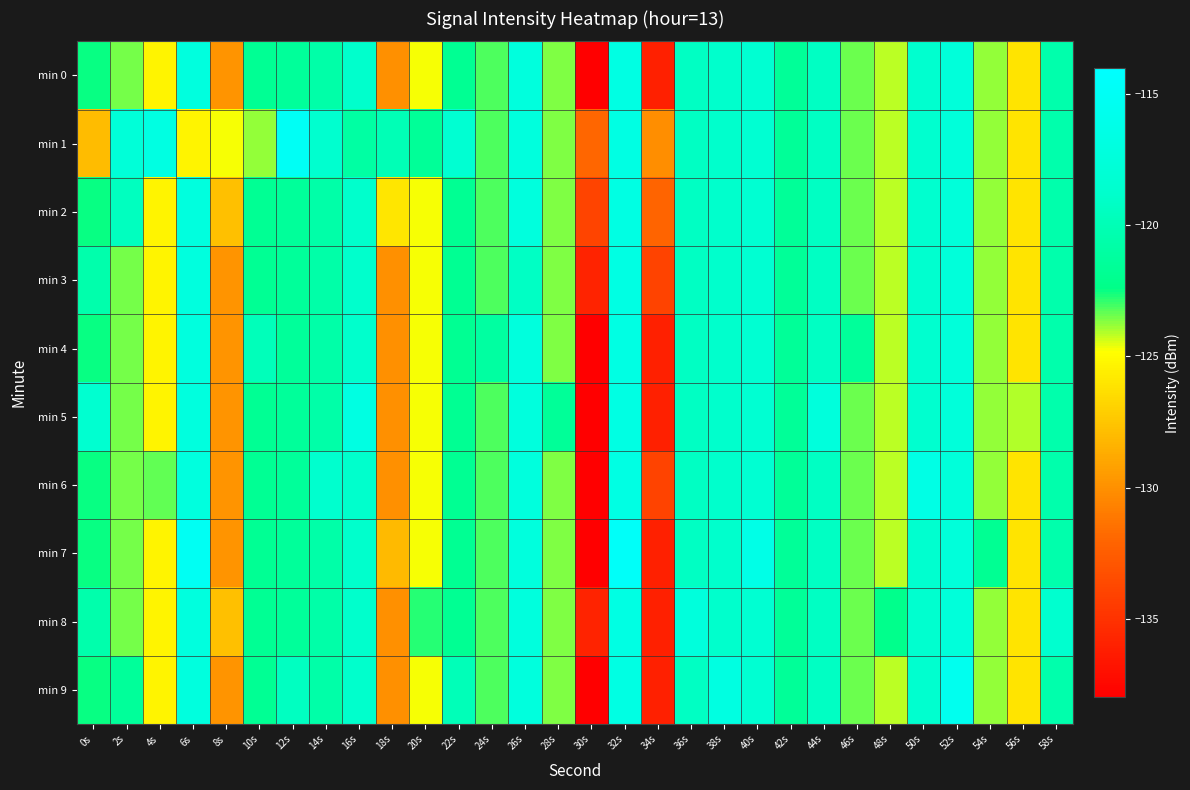

Reading left to right, extract all data points from this chart.

min 0: 0s=-122.5	2s=-123.5	4s=-125.3	6s=-117.2	8s=-129.8	10s=-121.7	12s=-121.4	14s=-120.7	16s=-118.8	18s=-130.0	20s=-124.8	22s=-121.9	24s=-123.1	26s=-117.2	28s=-123.6	30s=-137.9	32s=-116.6	34s=-136.1	36s=-119.3	38s=-118.8	40s=-118.3	42s=-121.5	44s=-119.3	46s=-123.4	48s=-124.2	50s=-118.5	52s=-117.5	54s=-123.8	56s=-126.0	58s=-120.6
min 1: 0s=-128.0	2s=-117.7	4s=-116.7	6s=-125.3	8s=-124.7	10s=-123.8	12s=-115.0	14s=-118.5	16s=-121.0	18s=-120.0	20s=-121.5	22s=-118.3	24s=-123.1	26s=-117.2	28s=-123.6	30s=-131.9	32s=-116.6	34s=-130.1	36s=-119.3	38s=-118.8	40s=-118.3	42s=-121.5	44s=-119.3	46s=-123.4	48s=-124.2	50s=-118.5	52s=-117.5	54s=-123.8	56s=-126.0	58s=-120.6
min 2: 0s=-122.5	2s=-119.5	4s=-125.3	6s=-117.2	8s=-127.8	10s=-121.7	12s=-121.4	14s=-120.7	16s=-118.8	18s=-126.0	20s=-124.8	22s=-121.9	24s=-123.1	26s=-117.2	28s=-123.6	30s=-133.9	32s=-116.6	34s=-132.1	36s=-119.3	38s=-118.8	40s=-118.3	42s=-121.5	44s=-119.3	46s=-123.4	48s=-124.2	50s=-118.5	52s=-117.5	54s=-123.8	56s=-126.0	58s=-120.6
min 3: 0s=-120.5	2s=-123.5	4s=-125.3	6s=-117.2	8s=-129.8	10s=-121.7	12s=-121.4	14s=-120.7	16s=-118.8	18s=-130.0	20s=-124.8	22s=-121.9	24s=-123.1	26s=-119.2	28s=-123.6	30s=-135.9	32s=-116.6	34s=-134.1	36s=-119.3	38s=-118.8	40s=-118.3	42s=-121.5	44s=-119.3	46s=-123.4	48s=-124.2	50s=-118.5	52s=-117.5	54s=-123.8	56s=-126.0	58s=-120.6
min 4: 0s=-122.5	2s=-123.5	4s=-125.3	6s=-117.2	8s=-129.8	10s=-119.7	12s=-121.4	14s=-120.7	16s=-118.8	18s=-130.0	20s=-124.8	22s=-121.9	24s=-121.1	26s=-117.2	28s=-123.6	30s=-137.9	32s=-116.6	34s=-136.1	36s=-119.3	38s=-118.8	40s=-118.3	42s=-121.5	44s=-119.3	46s=-121.4	48s=-124.2	50s=-118.5	52s=-117.5	54s=-123.8	56s=-126.0	58s=-120.6
min 5: 0s=-118.5	2s=-123.5	4s=-125.3	6s=-117.2	8s=-129.8	10s=-121.7	12s=-121.4	14s=-120.7	16s=-116.8	18s=-130.0	20s=-124.8	22s=-121.9	24s=-123.1	26s=-117.2	28s=-121.6	30s=-137.9	32s=-116.6	34s=-136.1	36s=-119.3	38s=-118.8	40s=-118.3	42s=-121.5	44s=-117.3	46s=-123.4	48s=-124.2	50s=-118.5	52s=-117.5	54s=-123.8	56s=-124.0	58s=-120.6
min 6: 0s=-122.5	2s=-123.5	4s=-123.3	6s=-117.2	8s=-129.8	10s=-121.7	12s=-121.4	14s=-118.7	16s=-118.8	18s=-130.0	20s=-124.8	22s=-121.9	24s=-123.1	26s=-117.2	28s=-123.6	30s=-137.9	32s=-116.6	34s=-134.1	36s=-119.3	38s=-118.8	40s=-118.3	42s=-121.5	44s=-119.3	46s=-123.4	48s=-124.2	50s=-116.5	52s=-117.5	54s=-123.8	56s=-126.0	58s=-120.6
min 7: 0s=-122.5	2s=-123.5	4s=-125.3	6s=-115.2	8s=-129.8	10s=-121.7	12s=-121.4	14s=-120.7	16s=-118.8	18s=-128.0	20s=-124.8	22s=-121.9	24s=-123.1	26s=-117.2	28s=-123.6	30s=-137.9	32s=-114.6	34s=-136.1	36s=-119.3	38s=-118.8	40s=-116.3	42s=-121.5	44s=-119.3	46s=-123.4	48s=-124.2	50s=-118.5	52s=-117.5	54s=-121.8	56s=-126.0	58s=-120.6
min 8: 0s=-120.5	2s=-123.5	4s=-125.3	6s=-117.2	8s=-127.8	10s=-121.7	12s=-121.4	14s=-120.7	16s=-118.8	18s=-130.0	20s=-122.8	22s=-121.9	24s=-123.1	26s=-117.2	28s=-123.6	30s=-135.9	32s=-116.6	34s=-136.1	36s=-117.3	38s=-118.8	40s=-118.3	42s=-121.5	44s=-119.3	46s=-123.4	48s=-122.2	50s=-118.5	52s=-117.5	54s=-123.8	56s=-126.0	58s=-118.6
min 9: 0s=-122.5	2s=-121.5	4s=-125.3	6s=-117.2	8s=-129.8	10s=-121.7	12s=-119.4	14s=-120.7	16s=-118.8	18s=-130.0	20s=-124.8	22s=-119.9	24s=-123.1	26s=-117.2	28s=-123.6	30s=-137.9	32s=-116.6	34s=-136.1	36s=-119.3	38s=-116.8	40s=-118.3	42s=-121.5	44s=-119.3	46s=-123.4	48s=-124.2	50s=-118.5	52s=-115.5	54s=-123.8	56s=-126.0	58s=-120.6